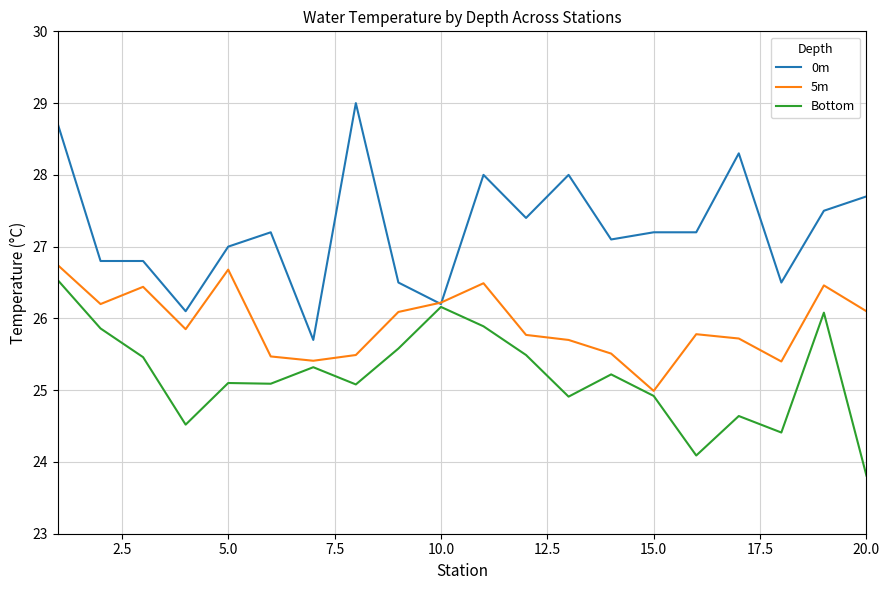

What are all the series names shown in the legend?

0m, 5m, Bottom